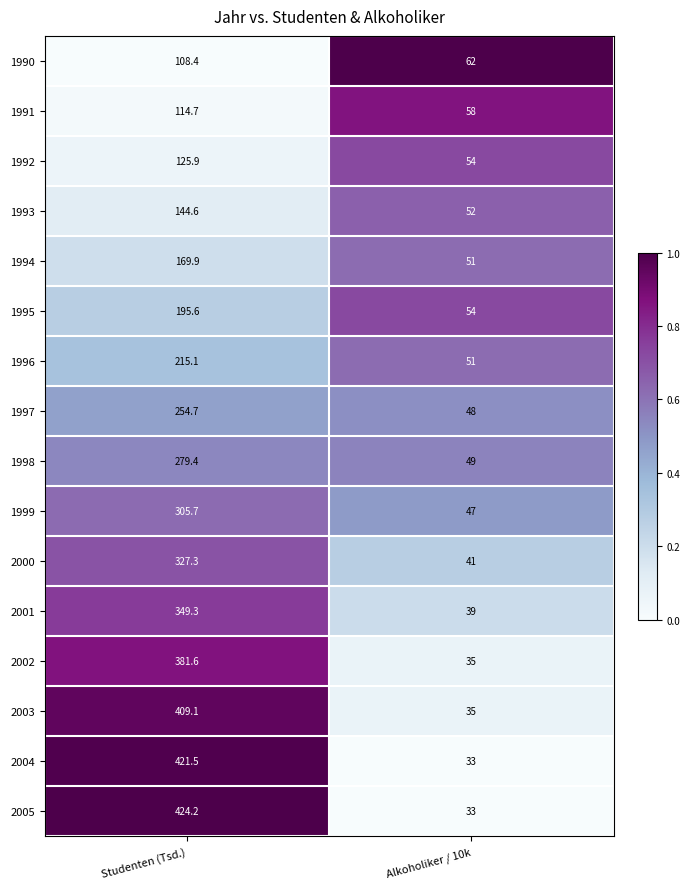

Which label corresponds to the smallest value in the chart?

Alkoholiker / 10k